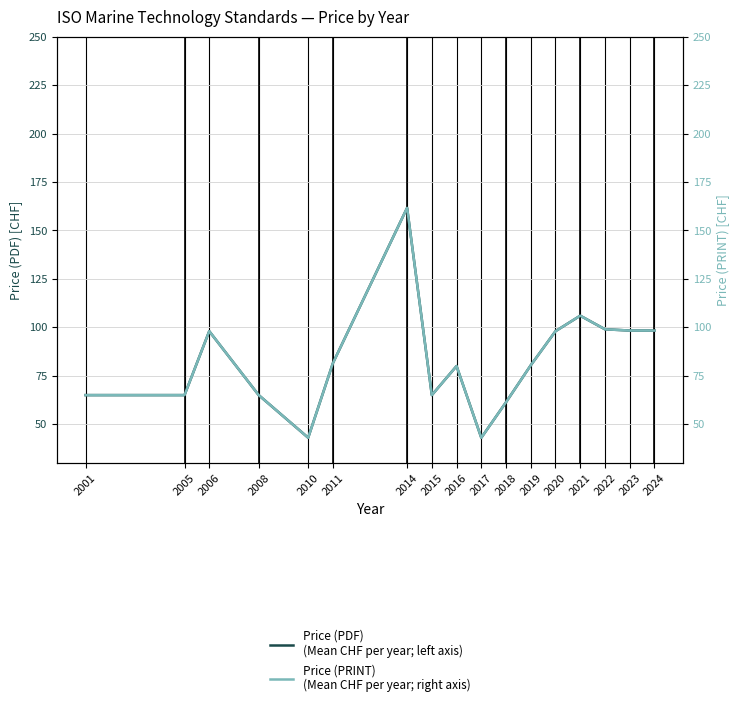

What is the sum of the Price (PRINT)
(Mean CHF per year; right axis) values at 2006 and 2001?

163.0